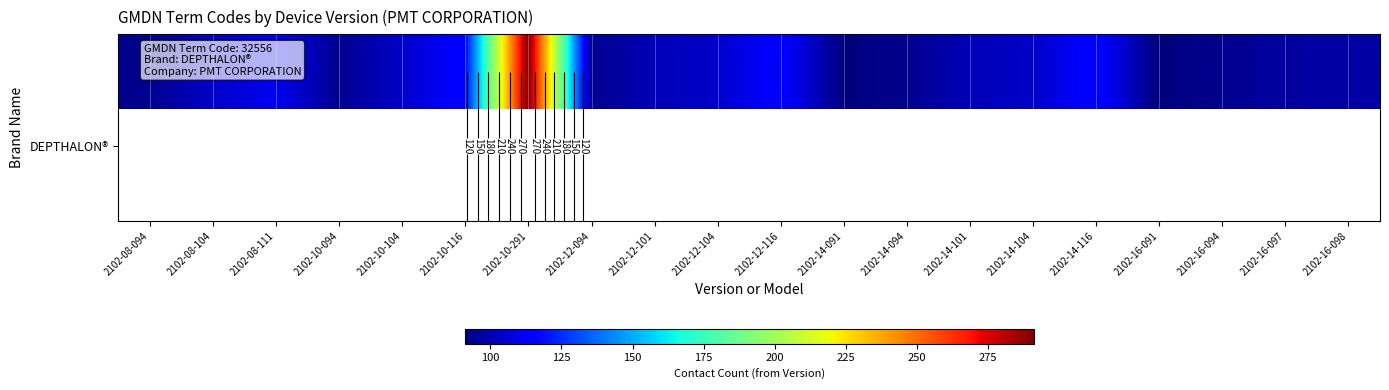

Is it true that the value at 2102-12-116 is 204?

False